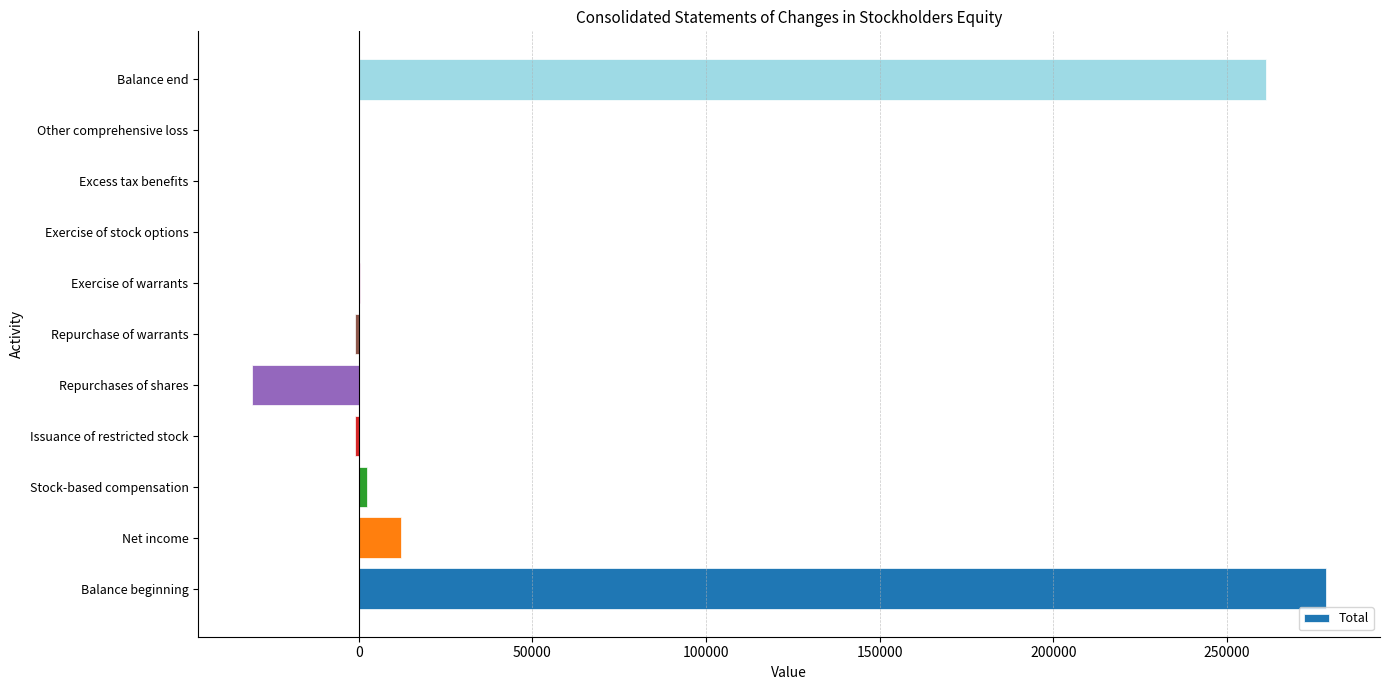

Between Net income and Balance beginning, which is larger?

Balance beginning